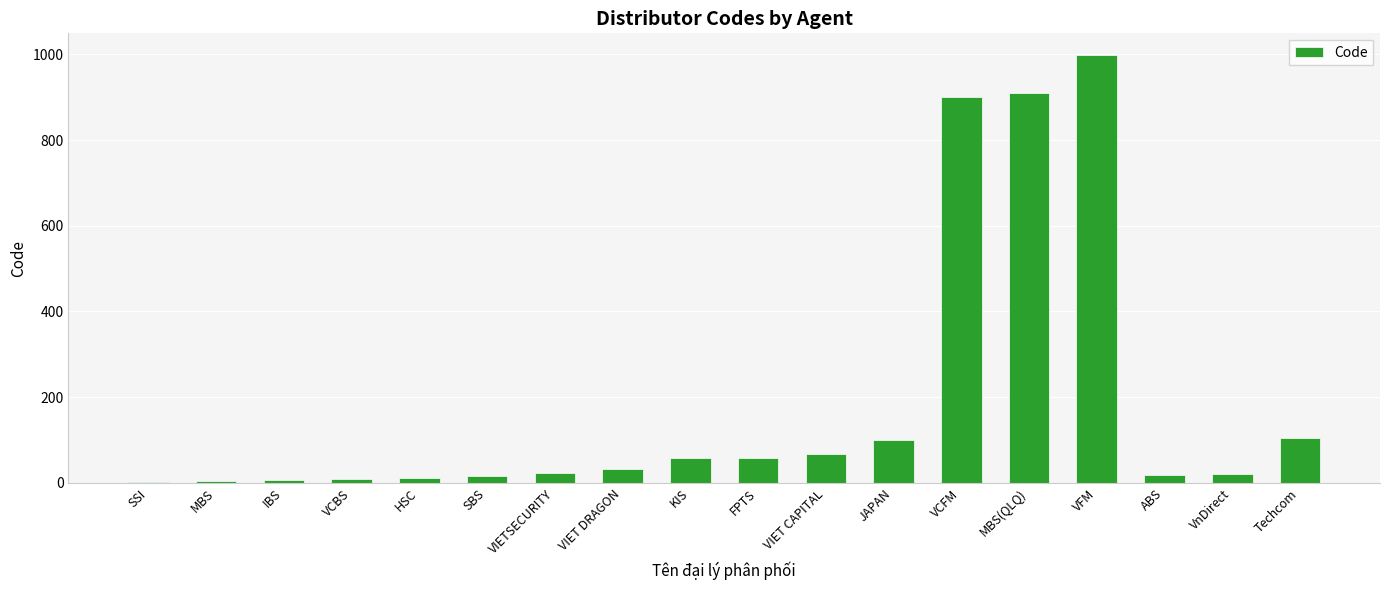

What is the maximum value shown in the chart?

999